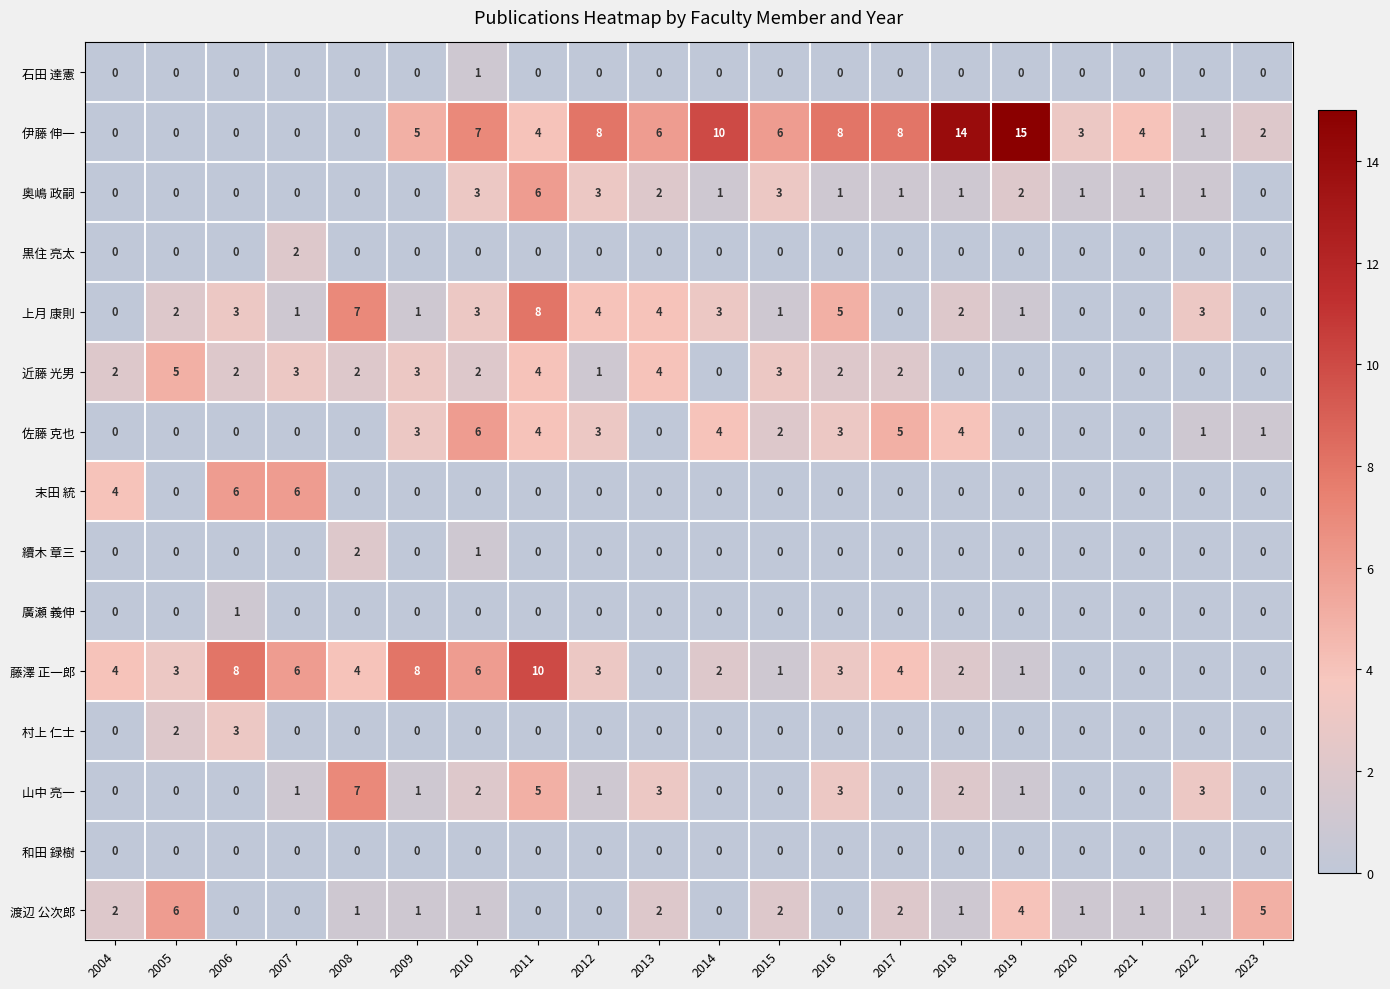

The 和田 録樹 series shows 0 at 2016. True or false?

True